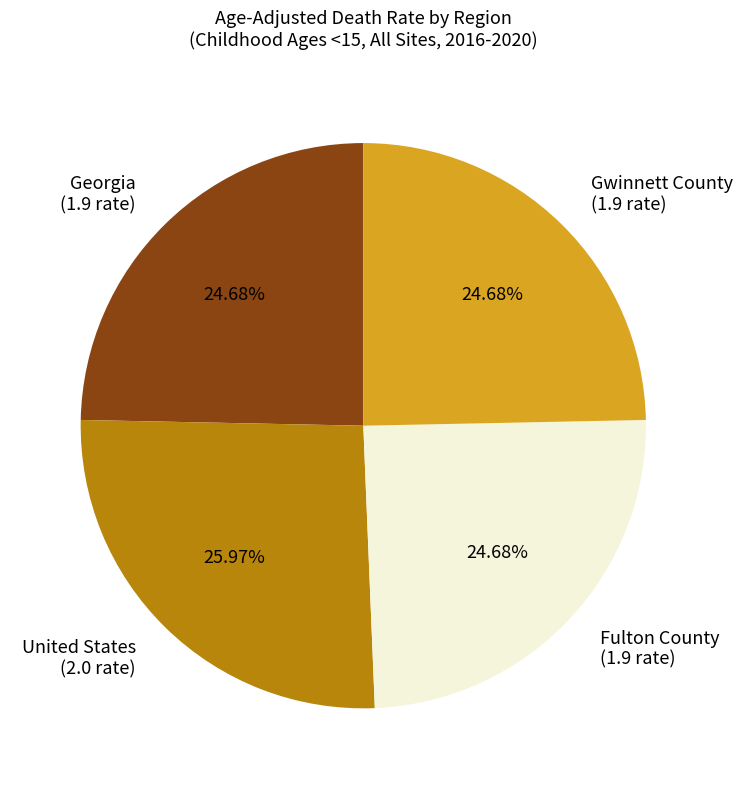

Between United States (2.0 rate) and Georgia (1.9 rate), which is larger?

United States (2.0 rate)